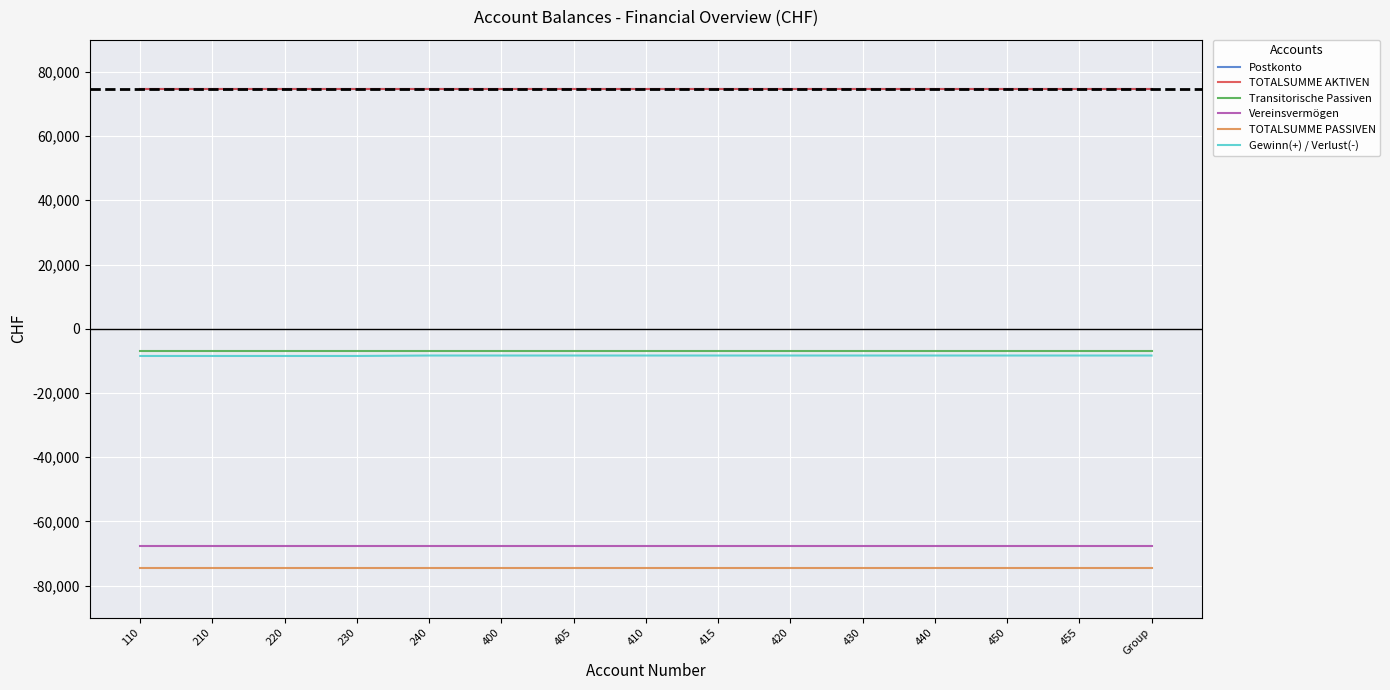

True or false: TOTALSUMME PASSIVEN has more than 0 points higher than both neighbors.

False